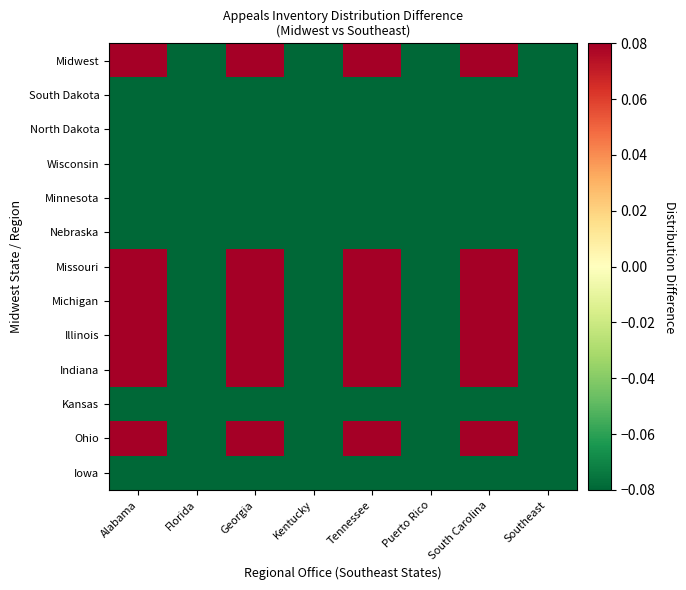

Between Southeast and Kentucky, which is larger?

Southeast